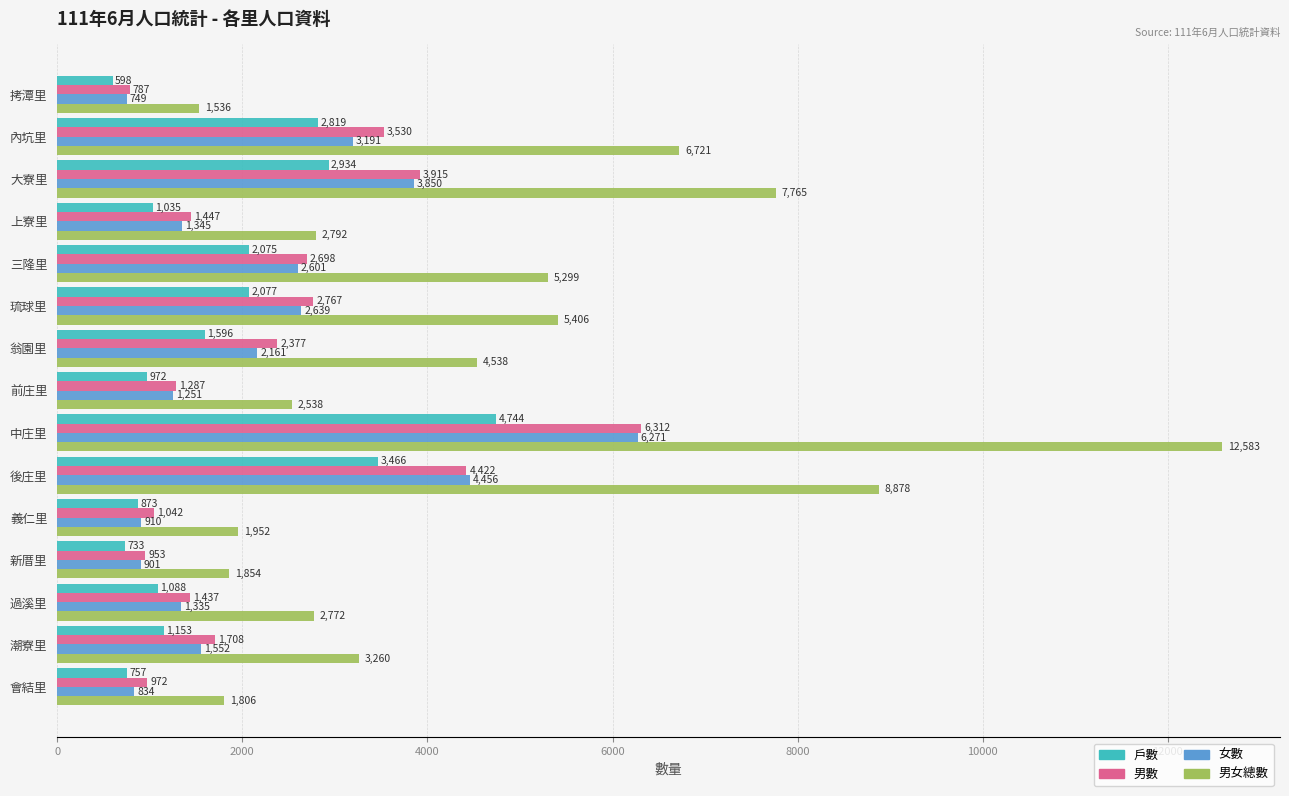

Which series changed the most between 後庄里 and 會結里?

男女總數